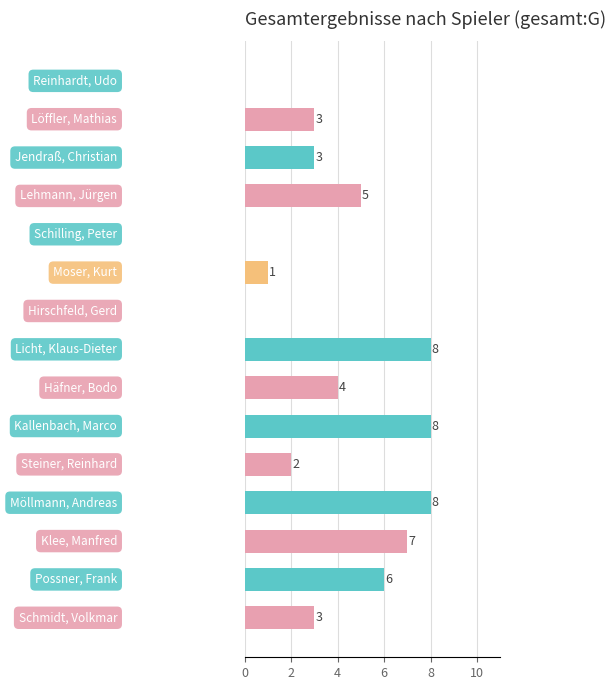

What is the sum of all values?

58